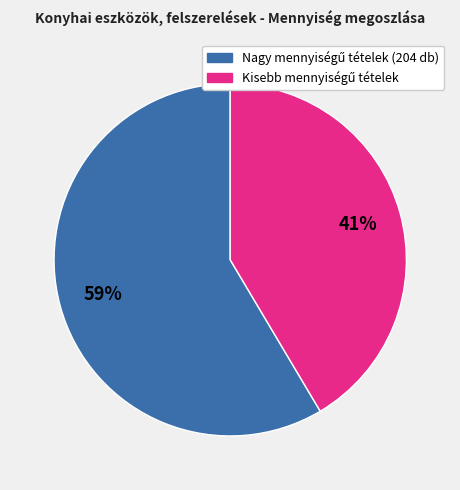

Is there any slice that represents more than half of the pie?

Yes